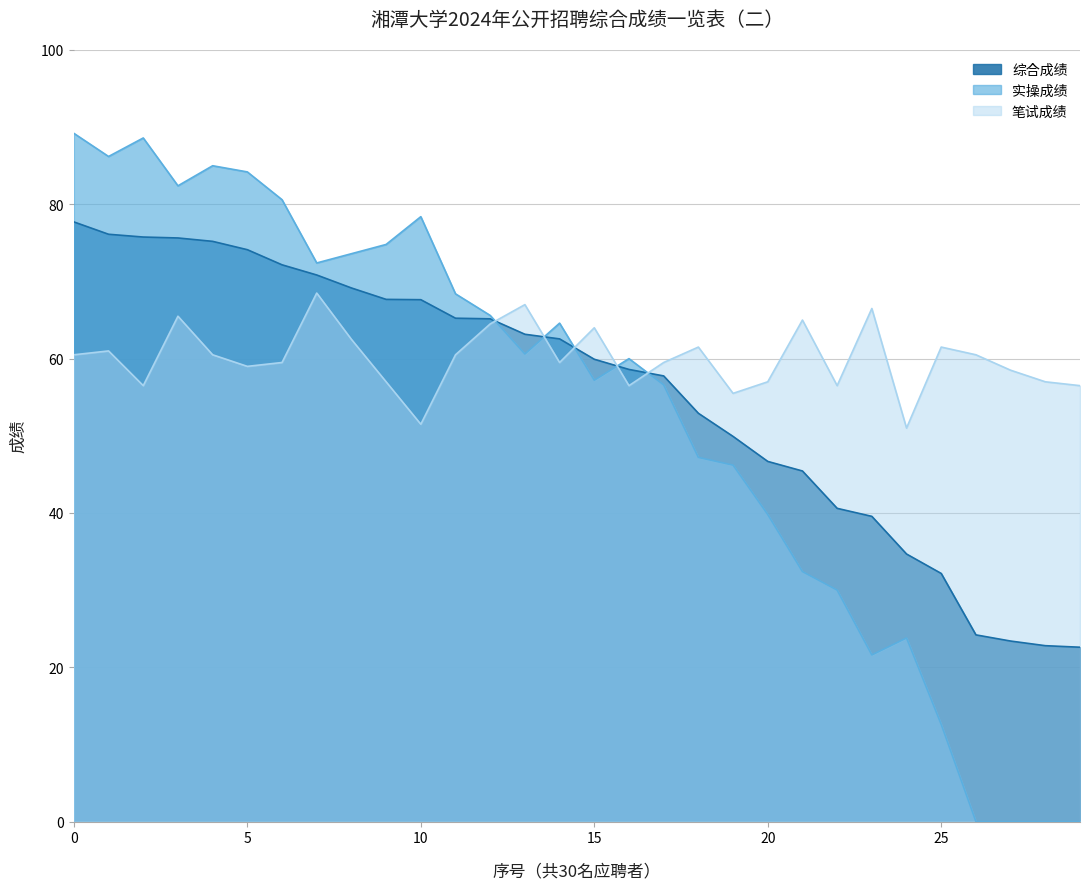

Which series has the largest total across all categories?

笔试成绩